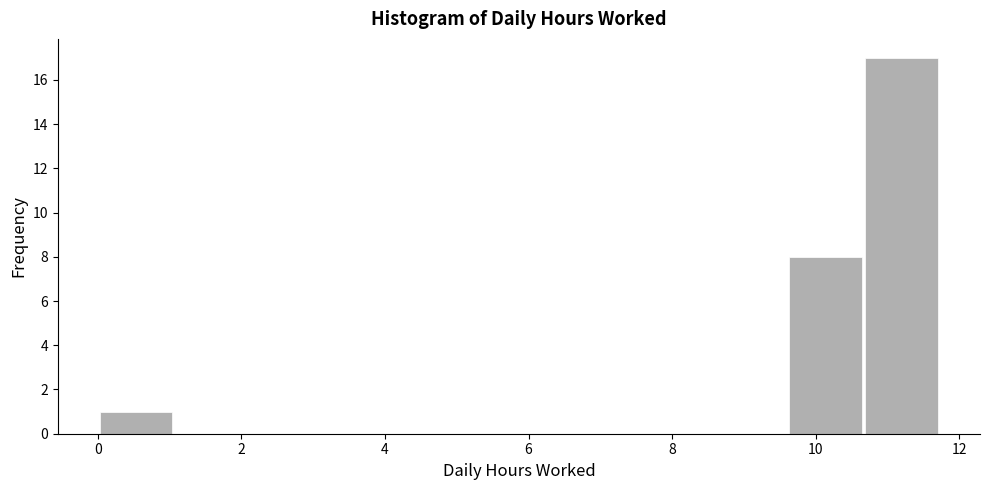

How tall is the bar that spans 0.0 to 1.0 on the x-axis? Neither the bar edges nor the heights are printed on the chart, so give them approximately, as read against the axes.

1